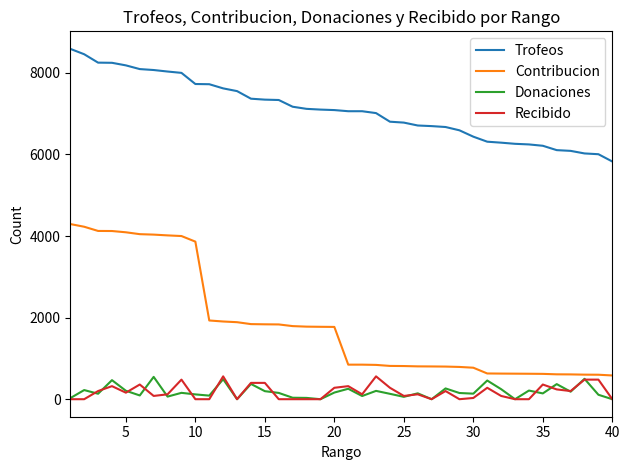

What is the difference between the maximum and minimum values in the Recibido series?

560